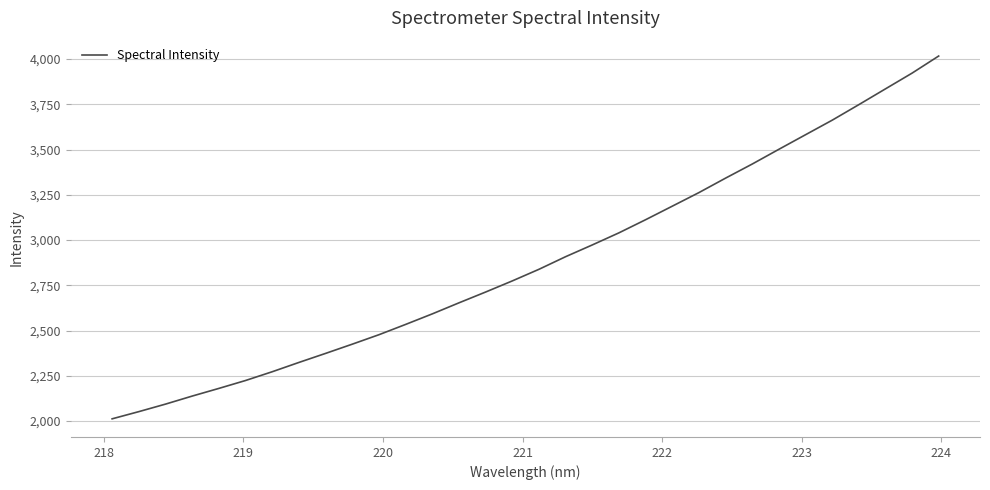

What is the difference between the maximum and minimum values?

2004.4